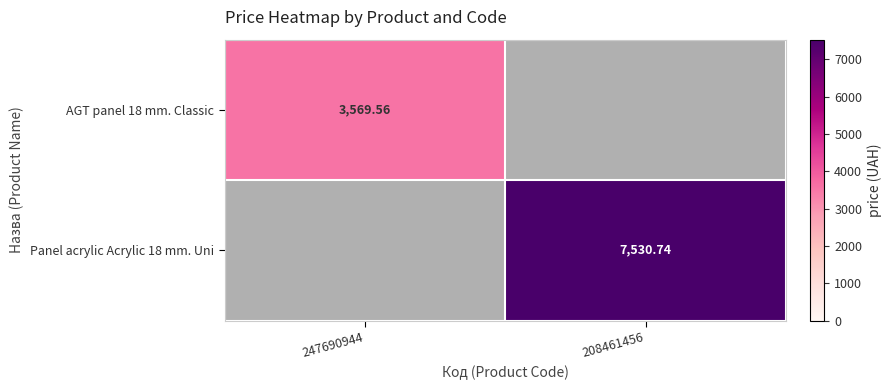

What is the minimum value shown in the chart?

3569.6